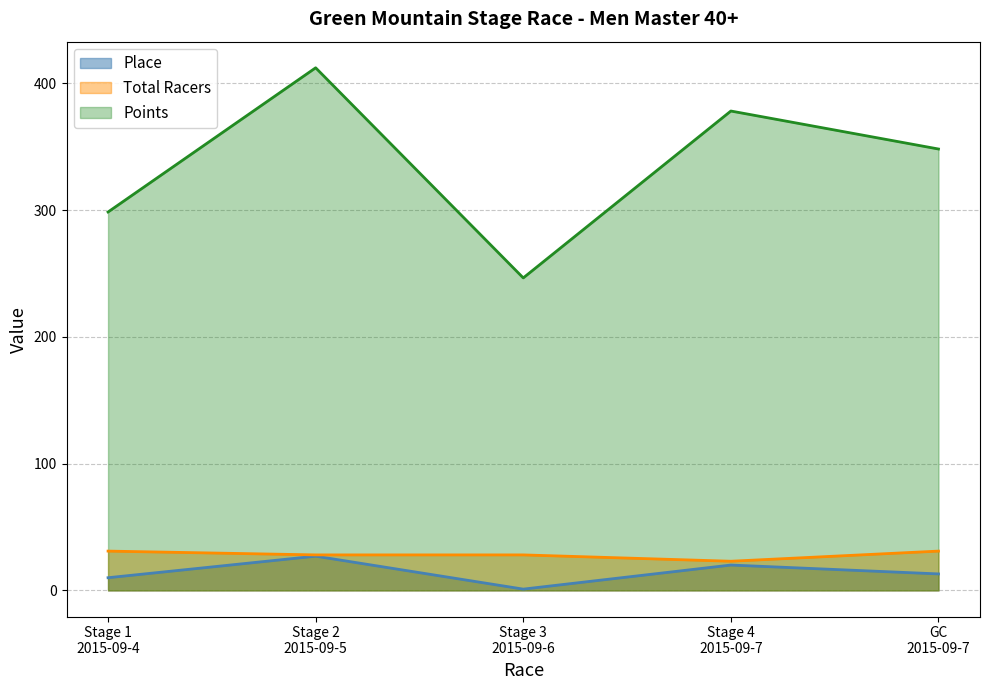

What is the average value of the Total Racers series?

28.2